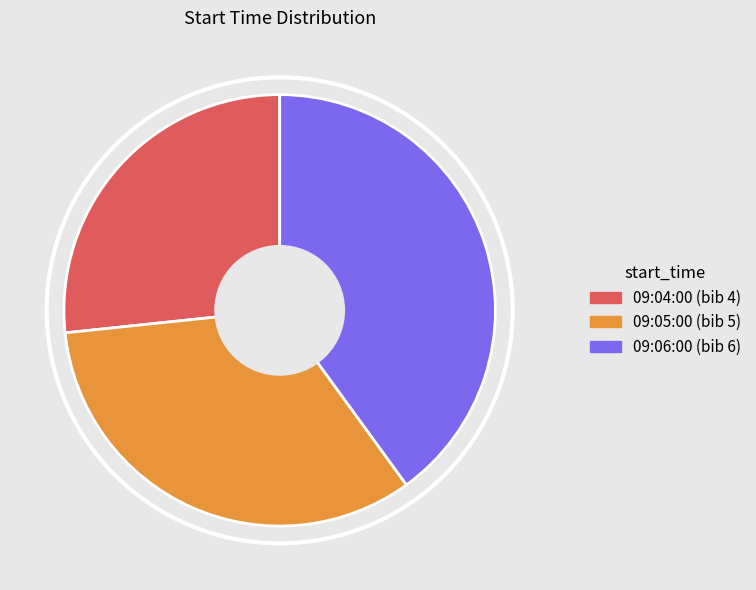

Do 09:06:00 and 09:04:00 together represent more than half of the pie?

Yes